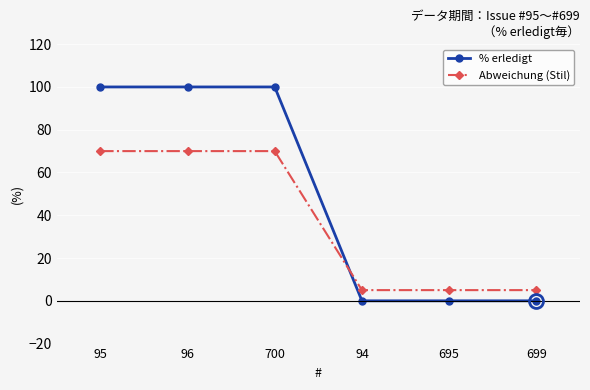

Between 700 and 695, which series saw the biggest shift?

% erledigt